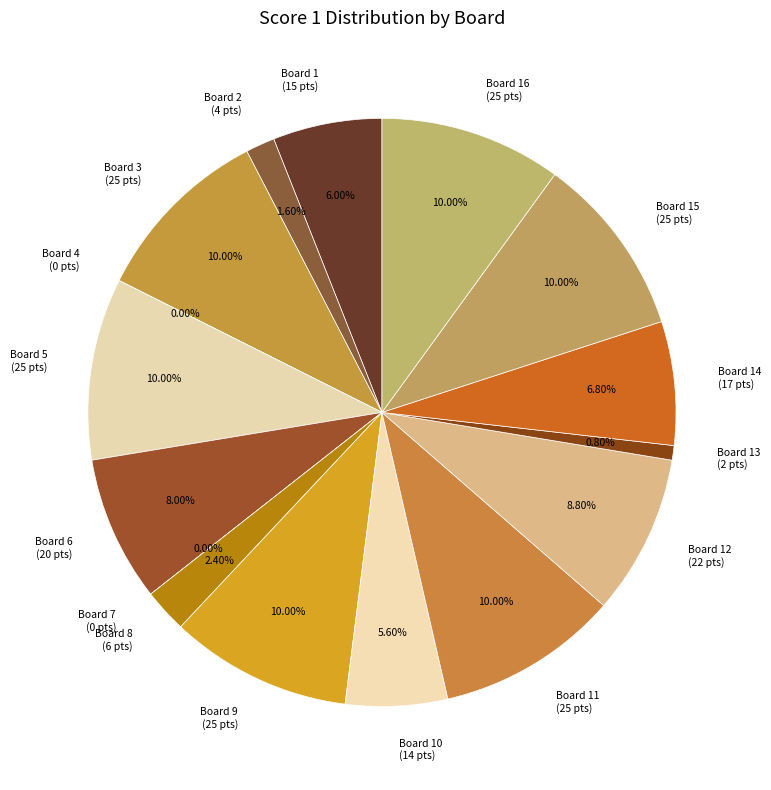

Is there any slice that represents more than half of the pie?

No